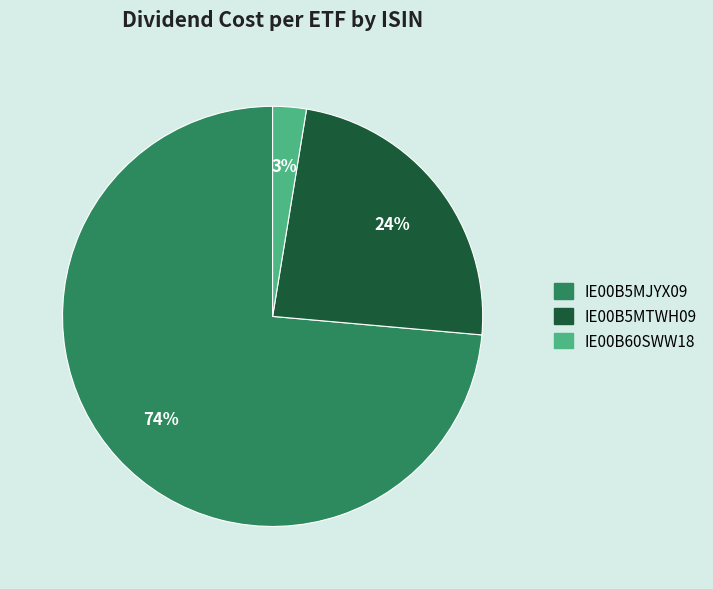

Combined, do IE00B5MTWH09 and IE00B60SWW18 account for over 50%?

No